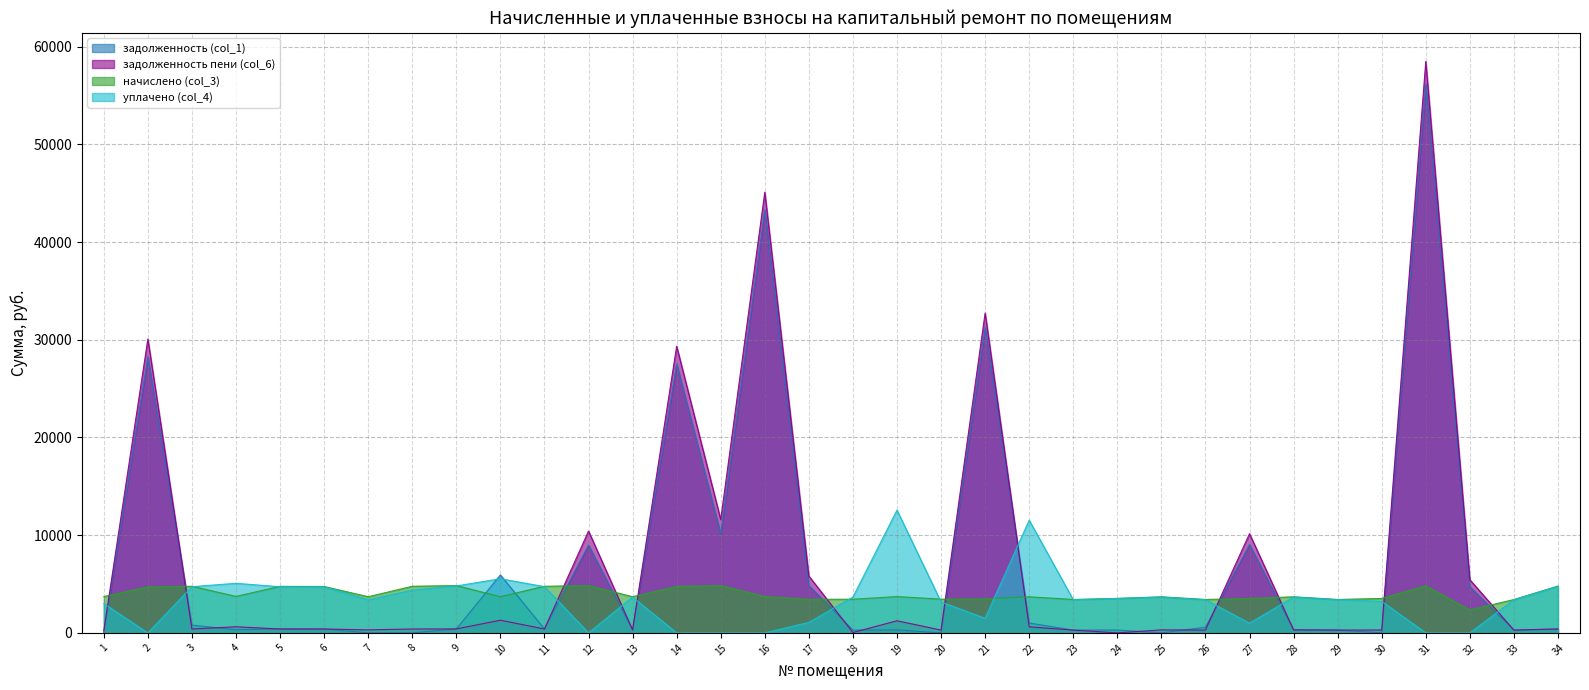

In начислено (col_3), how many points are lower than both neighbors (excluding endpoints)?

10